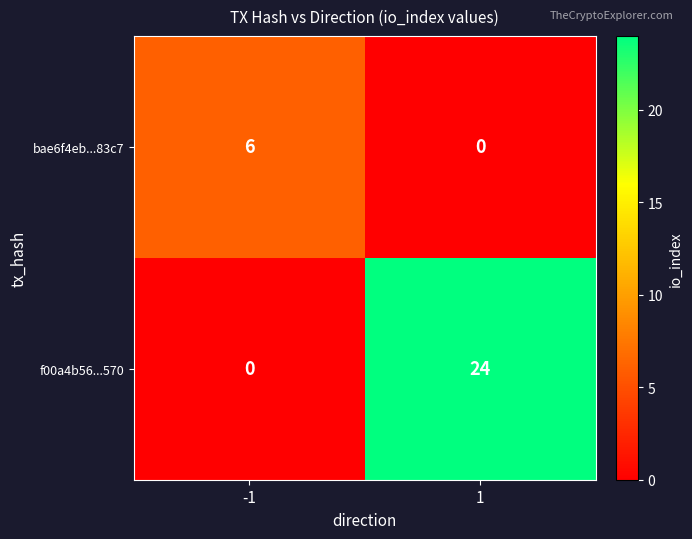

What is the difference between the highest and lowest values at -1?

6